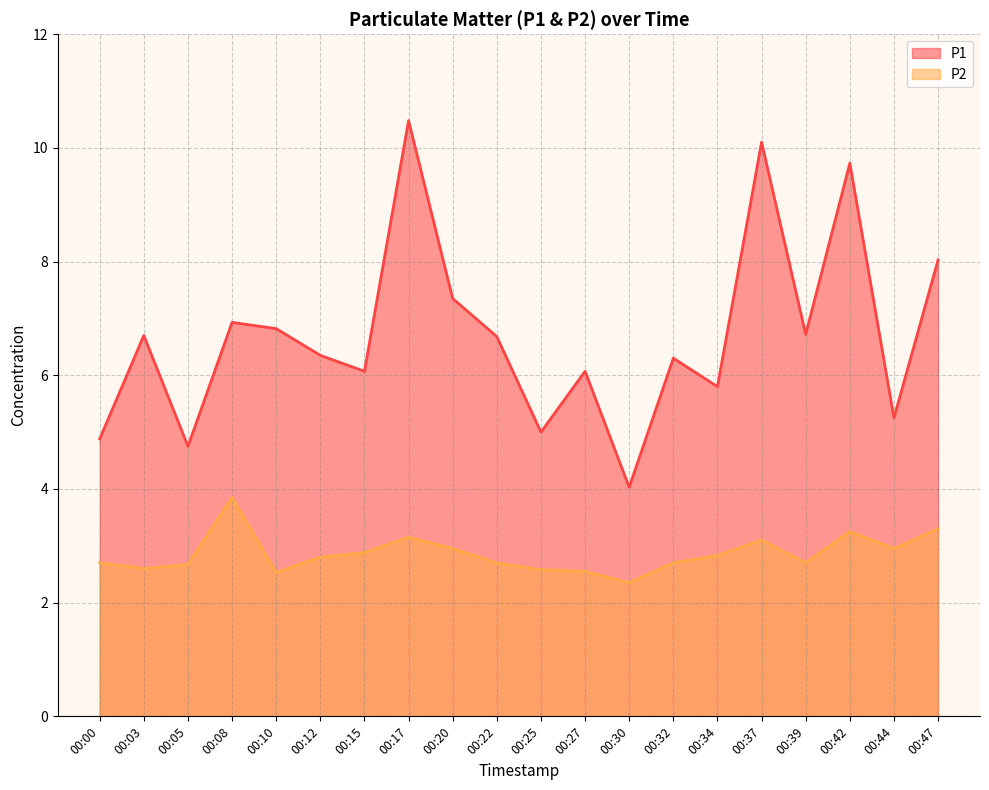

What is the maximum value shown in the chart?

10.5